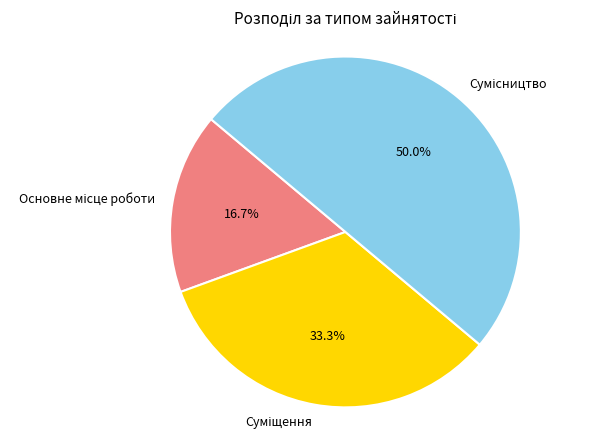

How many slices are in this pie chart?

3